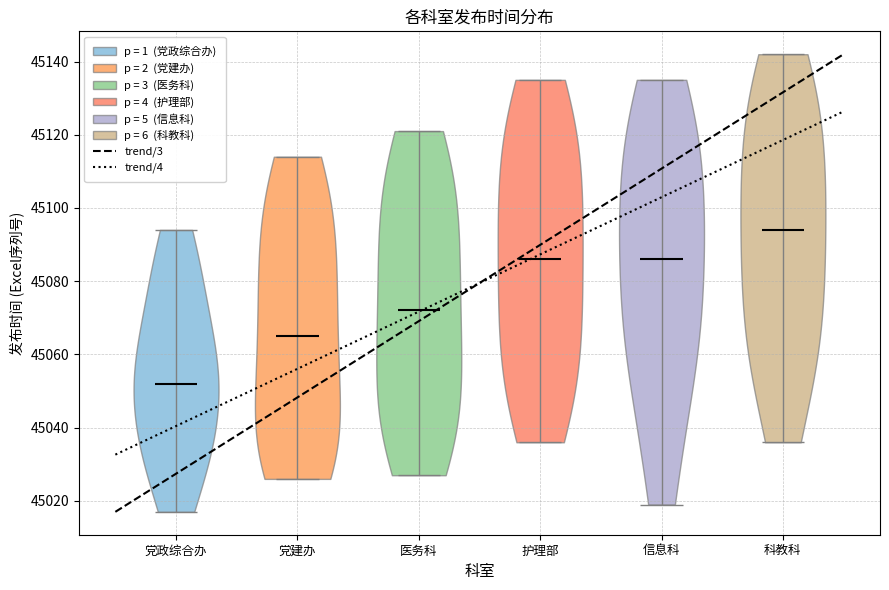

Reading left to right, read every violin against the y-axis: where its median line is, and the lowest and highest points it reaches. The values are not printed on the chart, so give them approximately, as read against the axis.

党政综合办: median line 45052, lowest point 45018, highest point 45094
党建办: median line 45066, lowest point 45026, highest point 45114
医务科: median line 45072, lowest point 45028, highest point 45122
护理部: median line 45086, lowest point 45036, highest point 45136
信息科: median line 45086, lowest point 45020, highest point 45136
科教科: median line 45094, lowest point 45036, highest point 45142